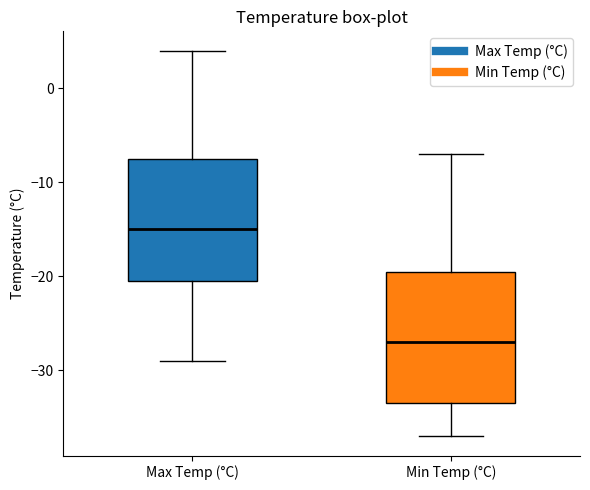

Reading left to right, transcribe this box plot: for each box, give where its median line is, the range the box spans, and where its two whiskers end, as read against the y-axis. The values are not printed on the chart, so give them approximately, as read against the axis.

Max Temp (°C): median -15, box -20 to -7, whiskers -29 to 4
Min Temp (°C): median -27, box -33 to -19, whiskers -37 to -7